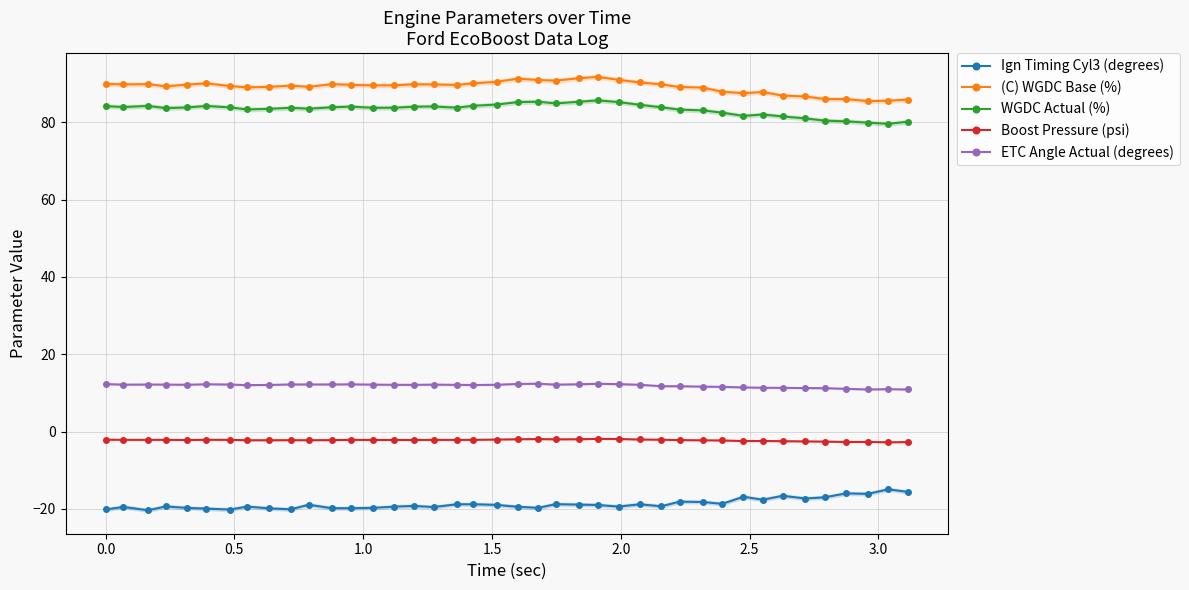

What is the highest value of the WGDC Actual (%) series?

85.7